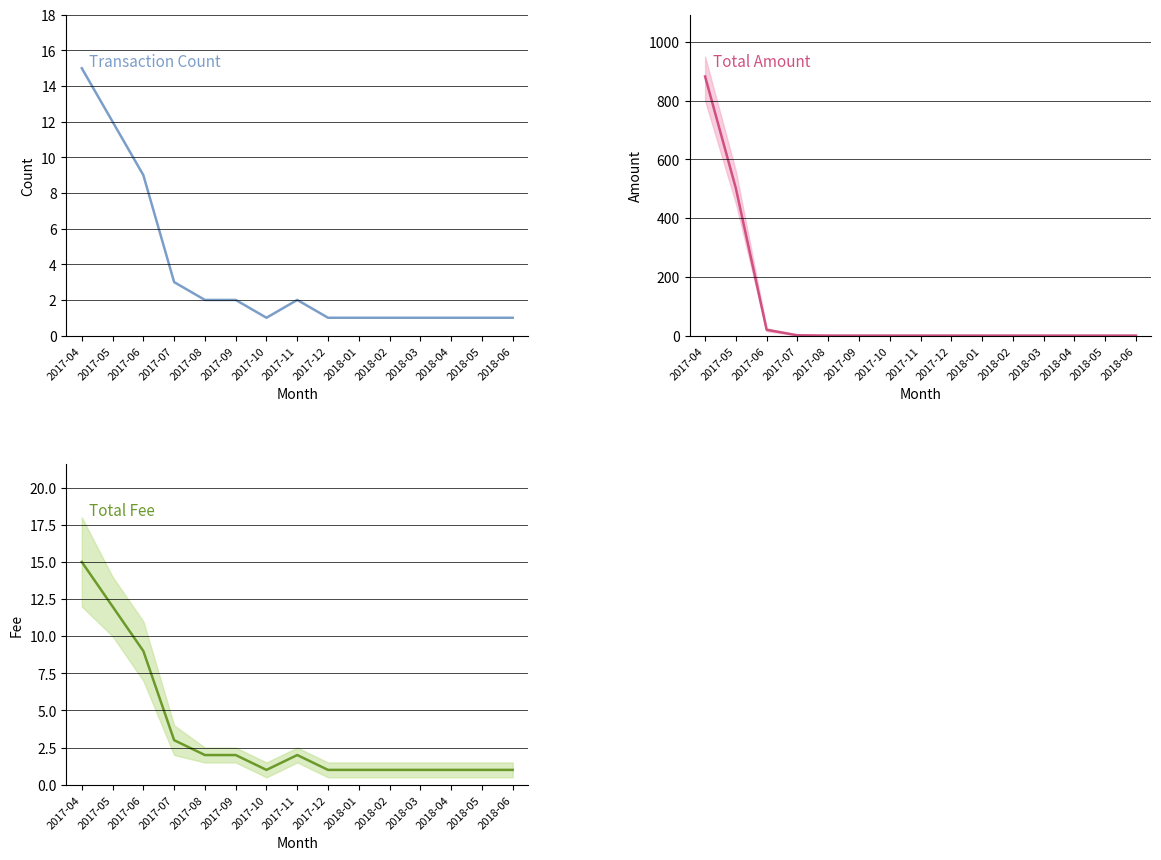

How many data points in Total Amount are above 0?

5